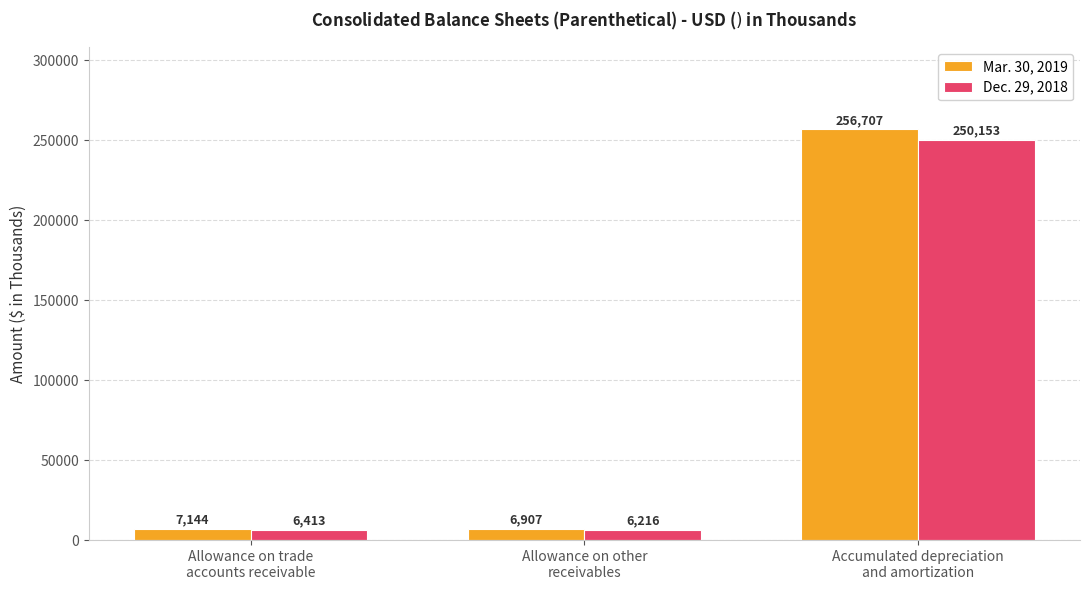

List the series in order of their peak value, highest first.

Mar. 30, 2019, Dec. 29, 2018